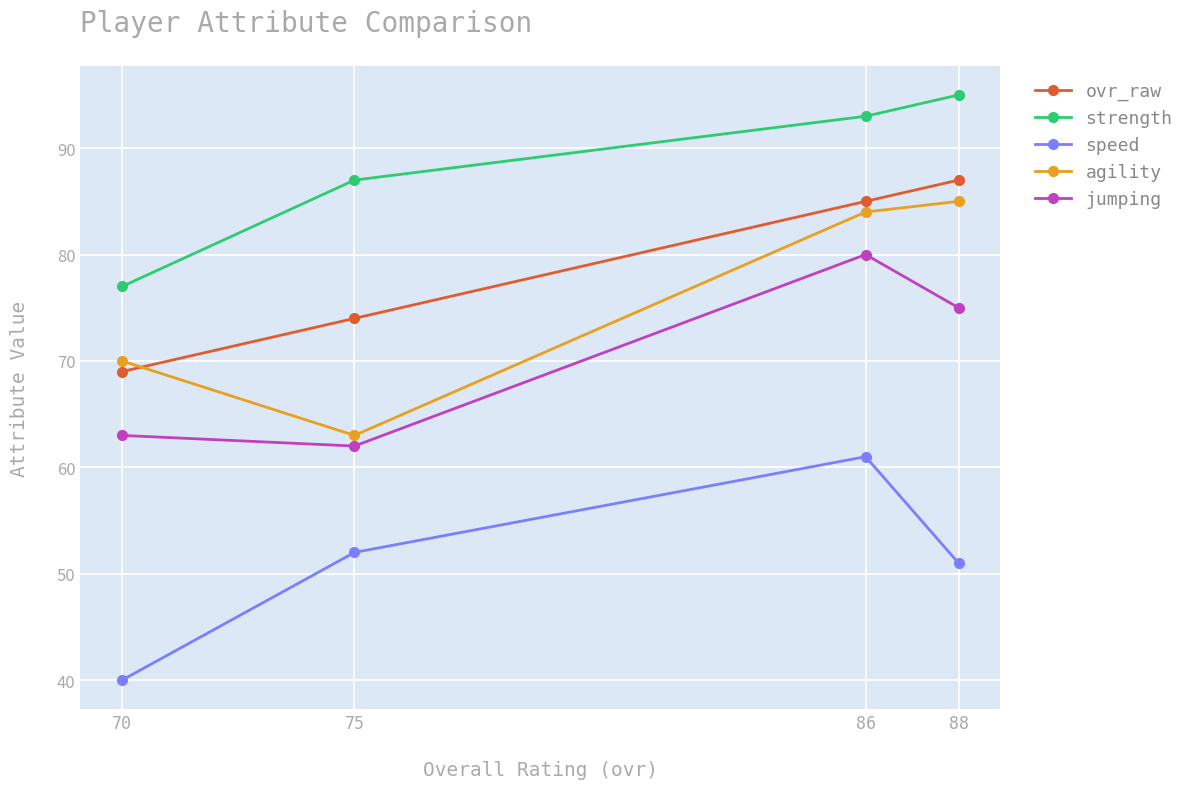

Reading left to right, what are all the values shown in this chart?

ovr_raw: 70=69	75=74	86=85	88=87
strength: 70=77	75=87	86=93	88=95
speed: 70=40	75=52	86=61	88=51
agility: 70=70	75=63	86=84	88=85
jumping: 70=63	75=62	86=80	88=75